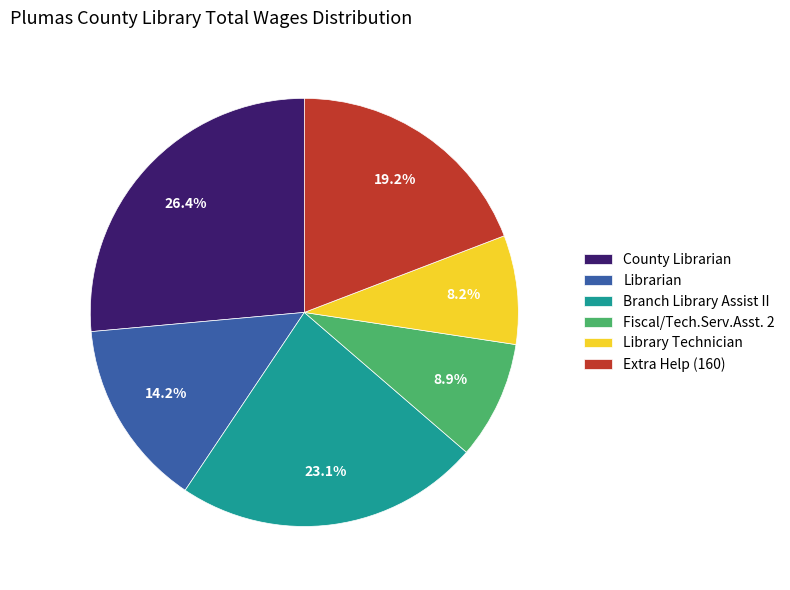

Which has a higher value, Fiscal/Tech.Serv.Asst. 2 or Branch Library Assist II?

Branch Library Assist II